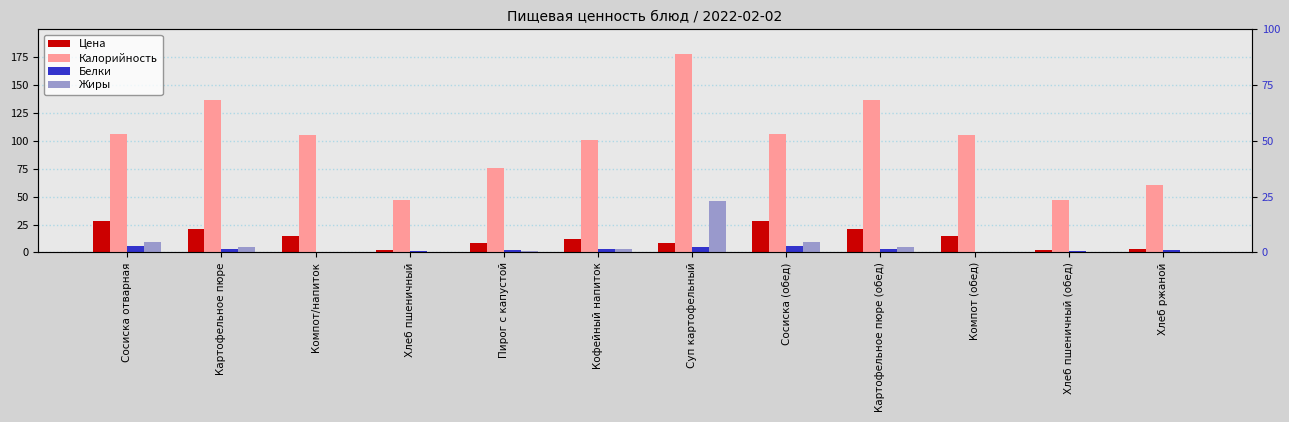

What is the difference between the maximum and second lowest values in the Жиры series?

46.1